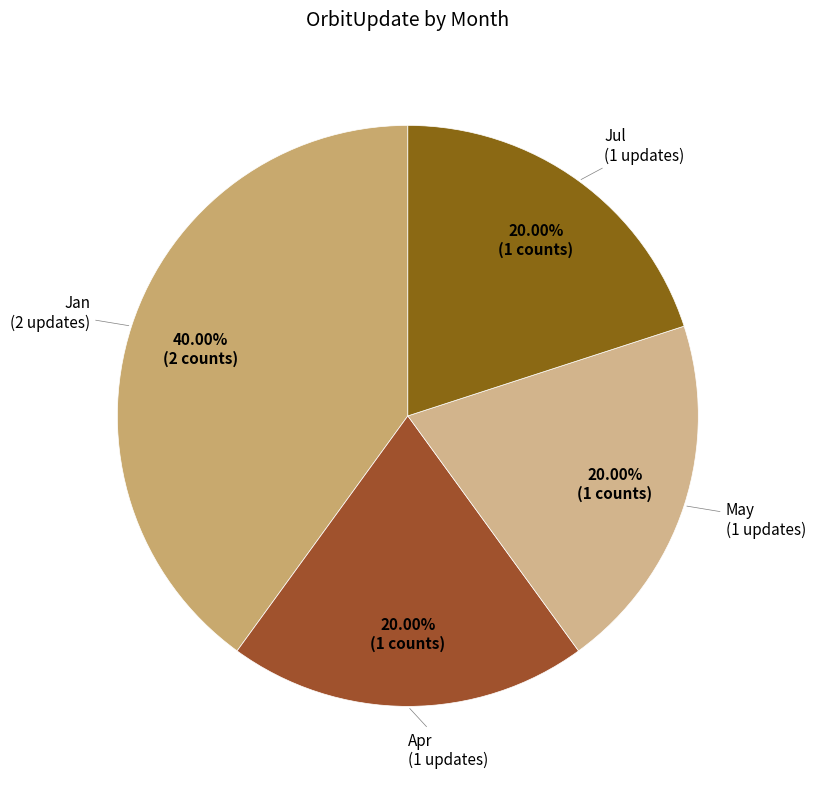

To the nearest percent, what is the average slice percentage?

25%